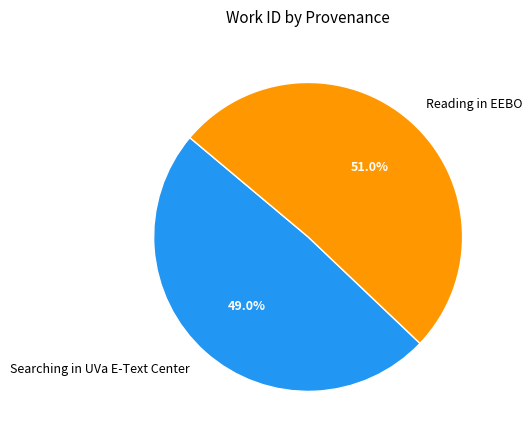

Is there a majority slice in this chart?

Yes